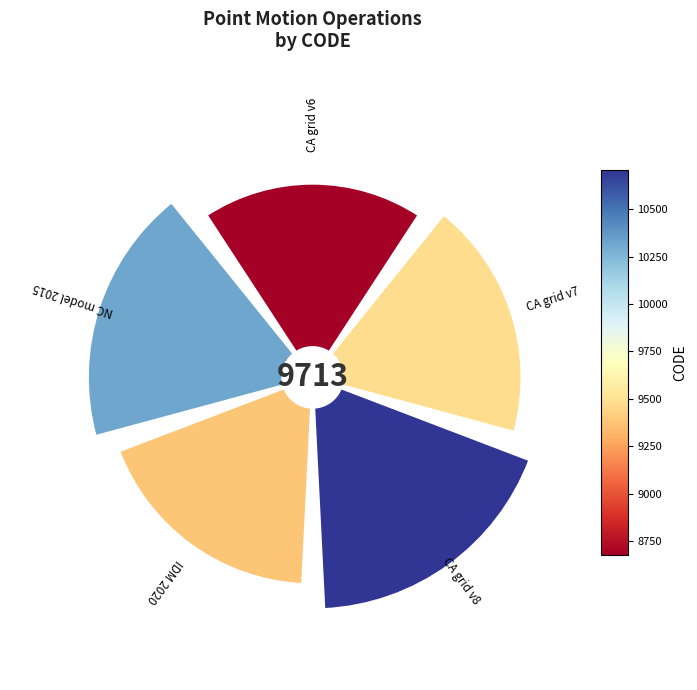

Rank the categories by value from highest to lowest.

Canada velocity grid v8, New Caledonia velocity model 2015, Canada velocity grid v7, Indonesian Deformation Model 2020, Canada velocity grid v6